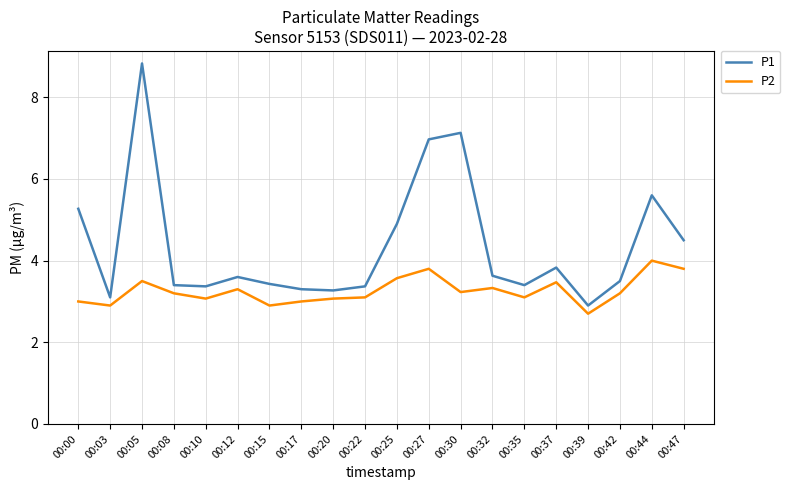

In P2, how many points are lower than both neighbors (excluding endpoints)?

6